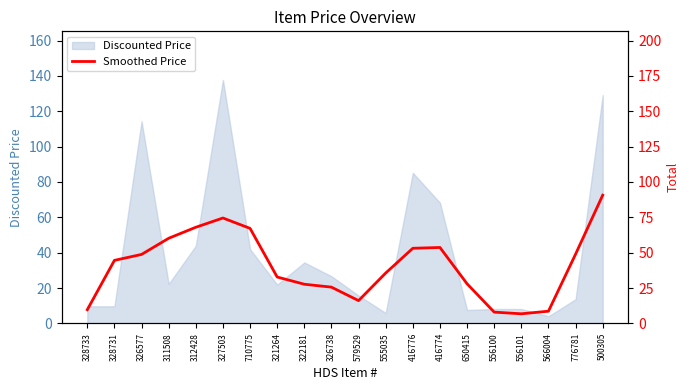

What is the change in value from 322181 to 500305?

+63.0